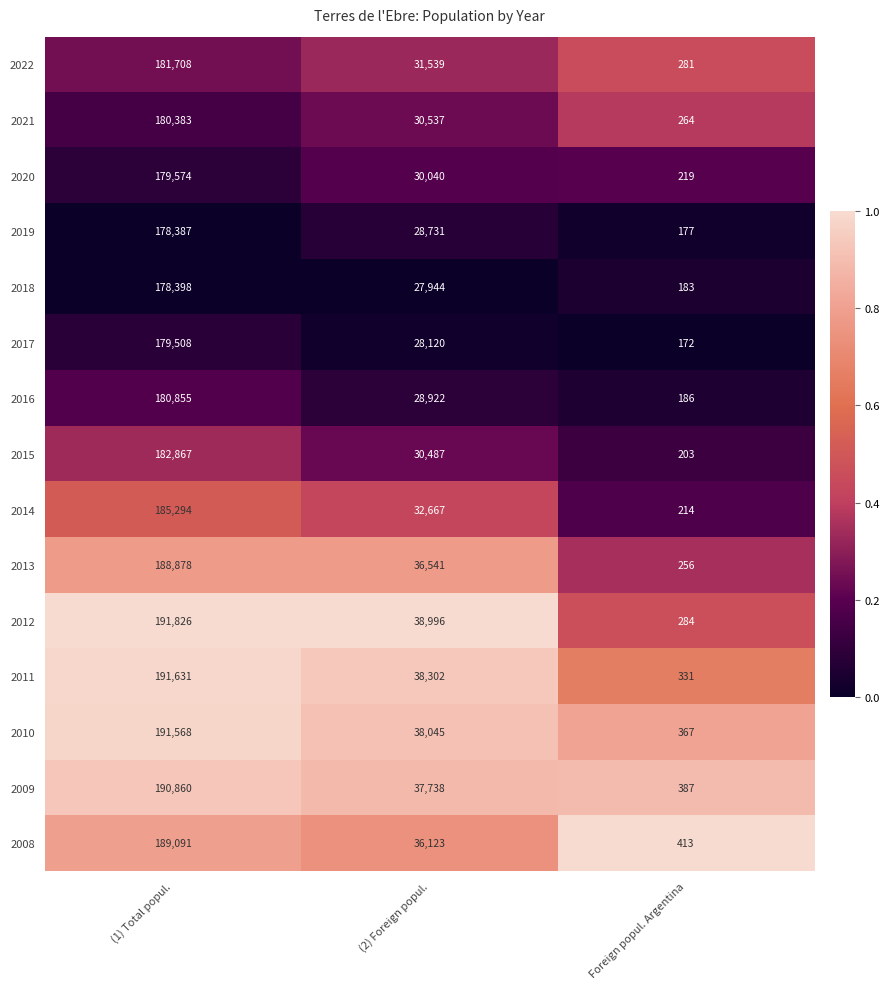

Is it true that 2010 equals 130291 at (1) Total popul.?

False